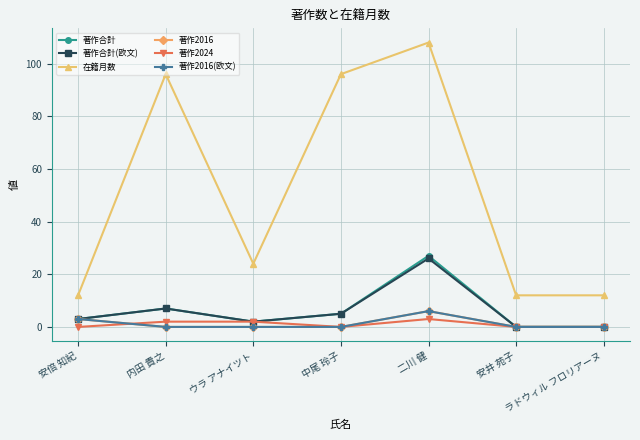

Reading left to right, transcribe all the data shown in this chart.

著作合計: 安倍 知紀=3	内田 貴之=7	ウラ アナイツト=2	中尾 玲子=5	二川 健=27	安井 苑子=0	ラドウィル フロリアーヌ=0
著作合計(欧文): 安倍 知紀=3	内田 貴之=7	ウラ アナイツト=2	中尾 玲子=5	二川 健=26	安井 苑子=0	ラドウィル フロリアーヌ=0
在籍月数: 安倍 知紀=12	内田 貴之=96	ウラ アナイツト=24	中尾 玲子=96	二川 健=108	安井 苑子=12	ラドウィル フロリアーヌ=12
著作2016: 安倍 知紀=3	内田 貴之=0	ウラ アナイツト=0	中尾 玲子=0	二川 健=6	安井 苑子=0	ラドウィル フロリアーヌ=0
著作2024: 安倍 知紀=0	内田 貴之=2	ウラ アナイツト=2	中尾 玲子=0	二川 健=3	安井 苑子=0	ラドウィル フロリアーヌ=0
著作2016(欧文): 安倍 知紀=3	内田 貴之=0	ウラ アナイツト=0	中尾 玲子=0	二川 健=6	安井 苑子=0	ラドウィル フロリアーヌ=0